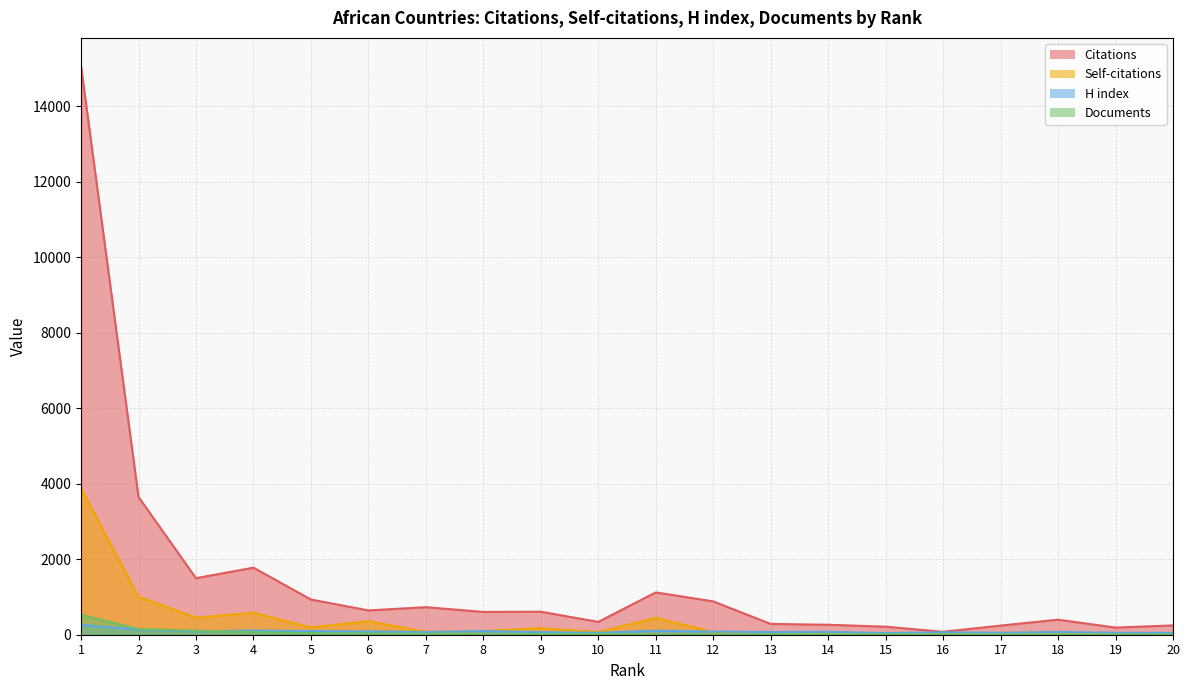

What value does the Citations series have at 18, to the nearest 100?

400